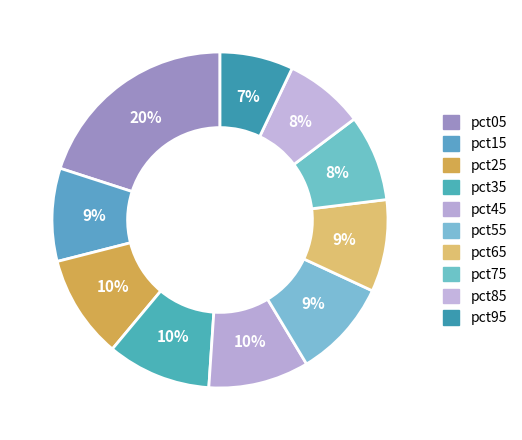

Approximately how many times larger is the value at pct35 compared to pct85?

1.3